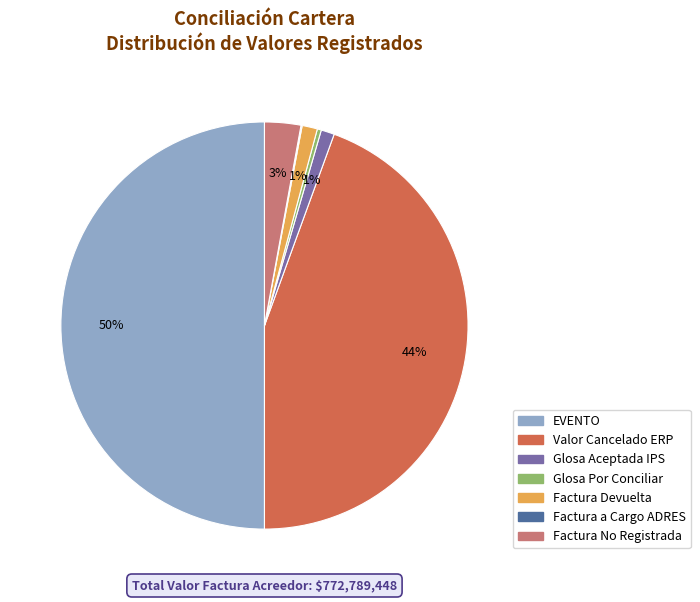

Is the sum of Glosa Por Conciliar and Glosa Aceptada IPS greater than half?

No